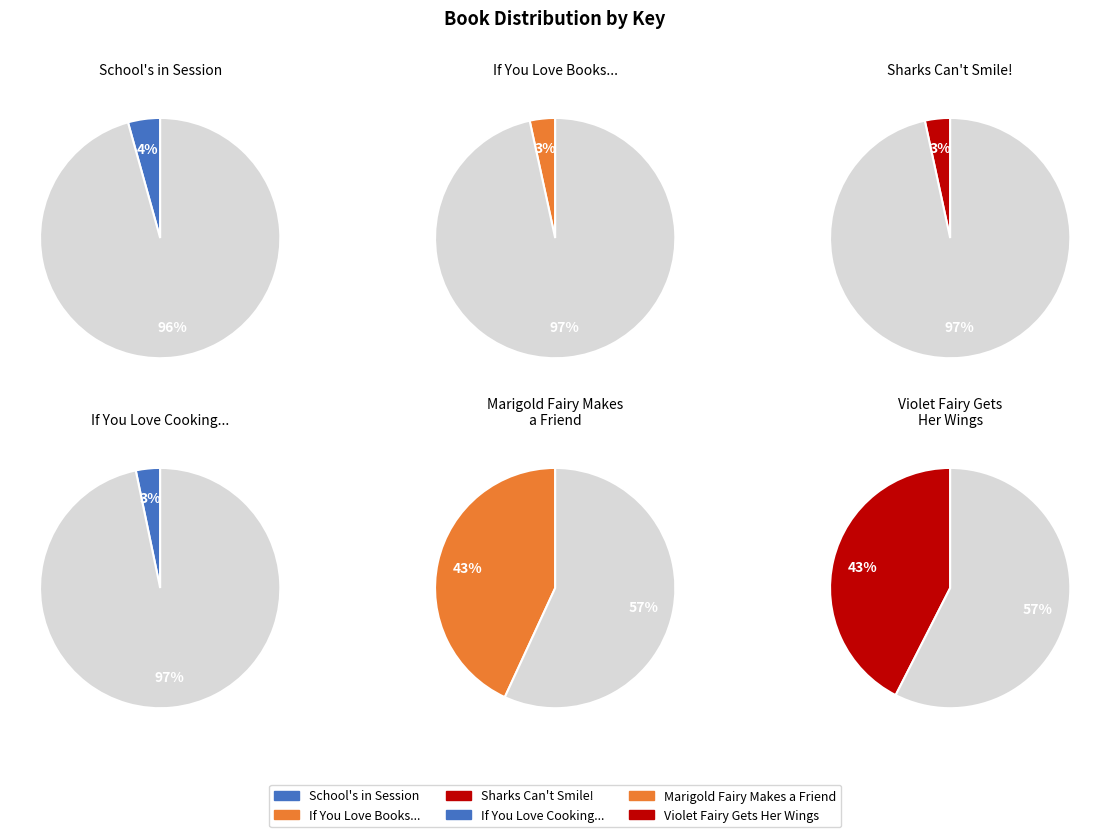

What percentage is NOT represented by Violet Fairy Gets Her Wings?

57.5%